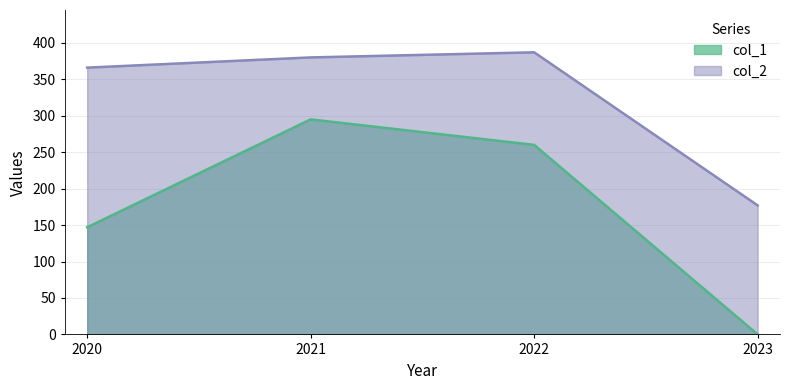

At which label is col_2 closest to 282?

2020